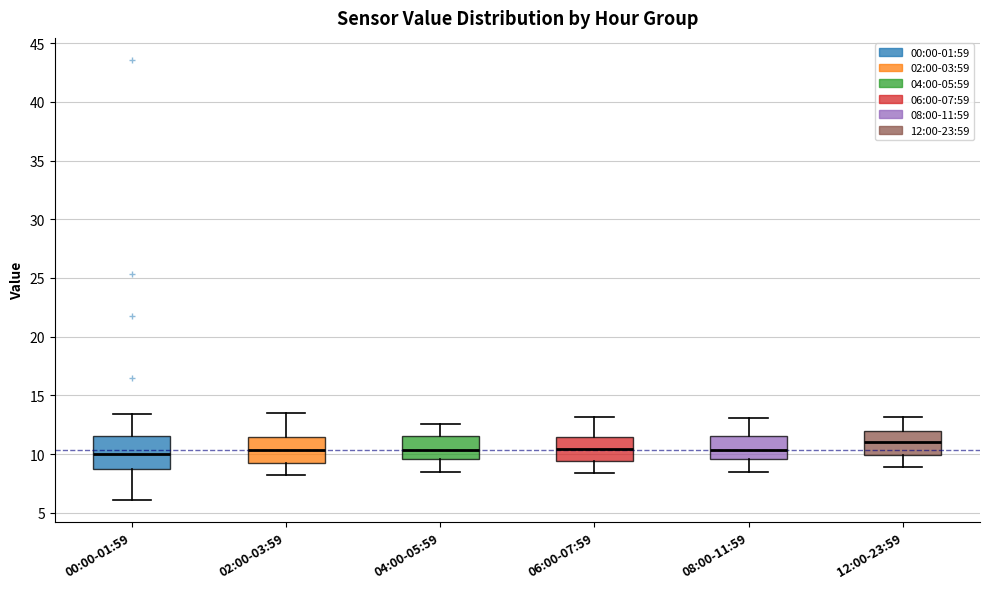

Where does the median line of the box for 12:00-23:59 sit on the y-axis? The values are not printed on the chart, so give them approximately, as read against the axis.

11.0